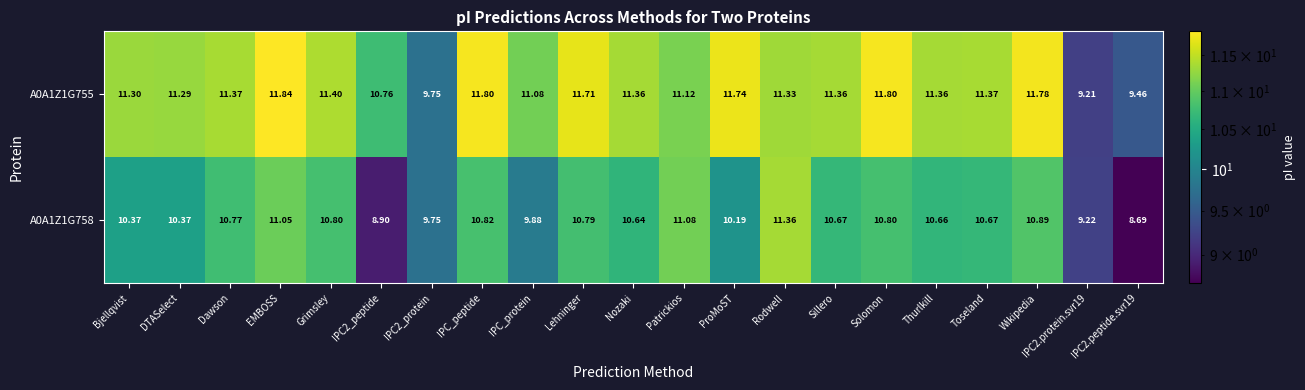

Which series has the largest total across all categories?

A0A1Z1G755